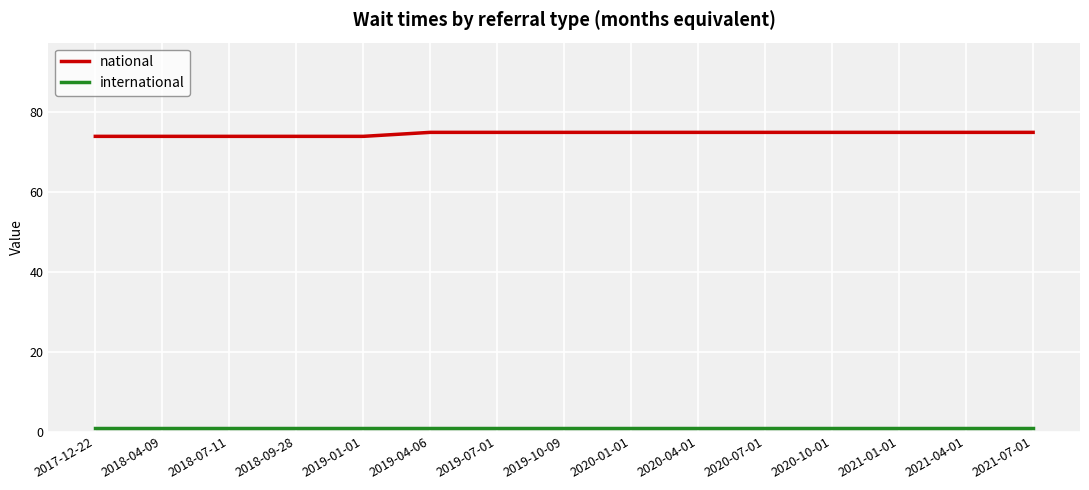

Is it true that national equals 74 at 2019-01-01?

True